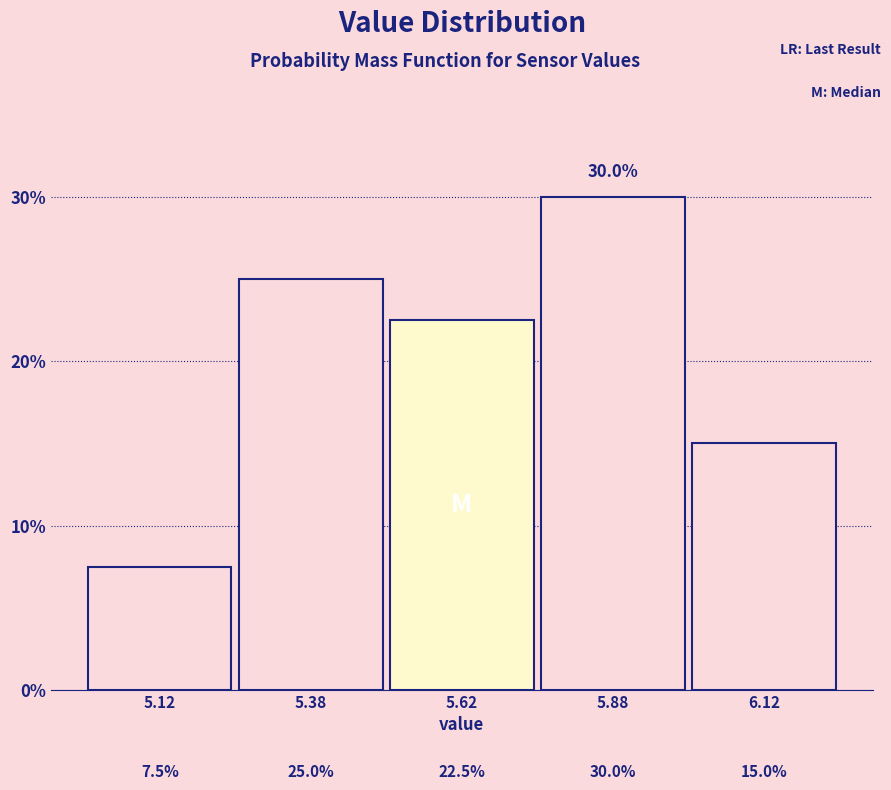

How tall is the bar that spans 5.75 to 6.00 on the x-axis?

30.0